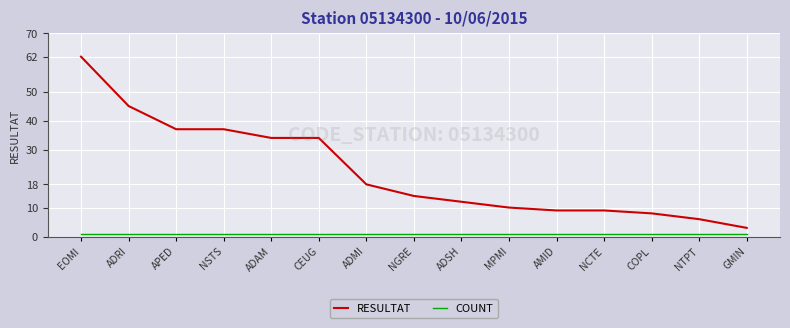

True or false: COUNT and RESULTAT intersect in this chart.

False